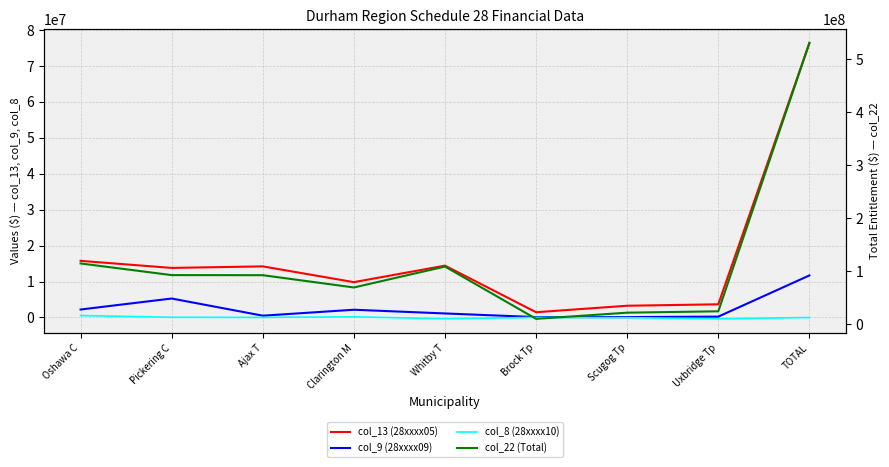

True or false: col_22 (Total) and col_8 (28xxxx10) intersect in this chart.

False